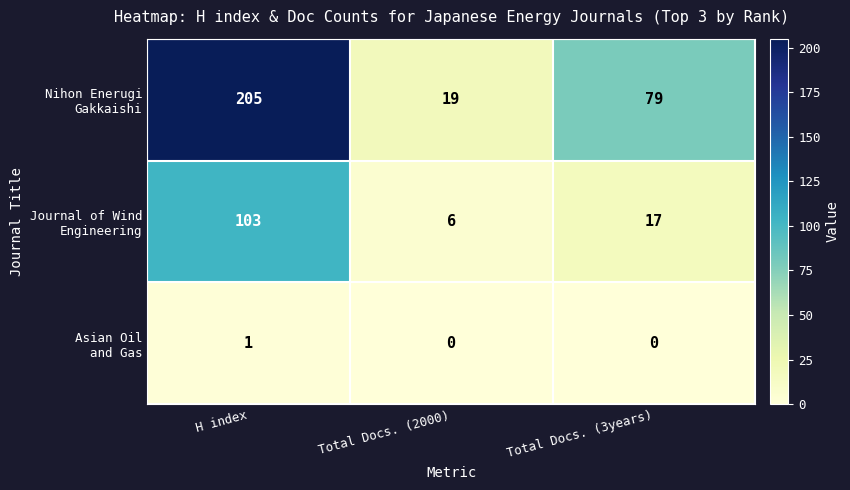

What is the spread (max minus min) of values at Total Docs. (3years)?

79